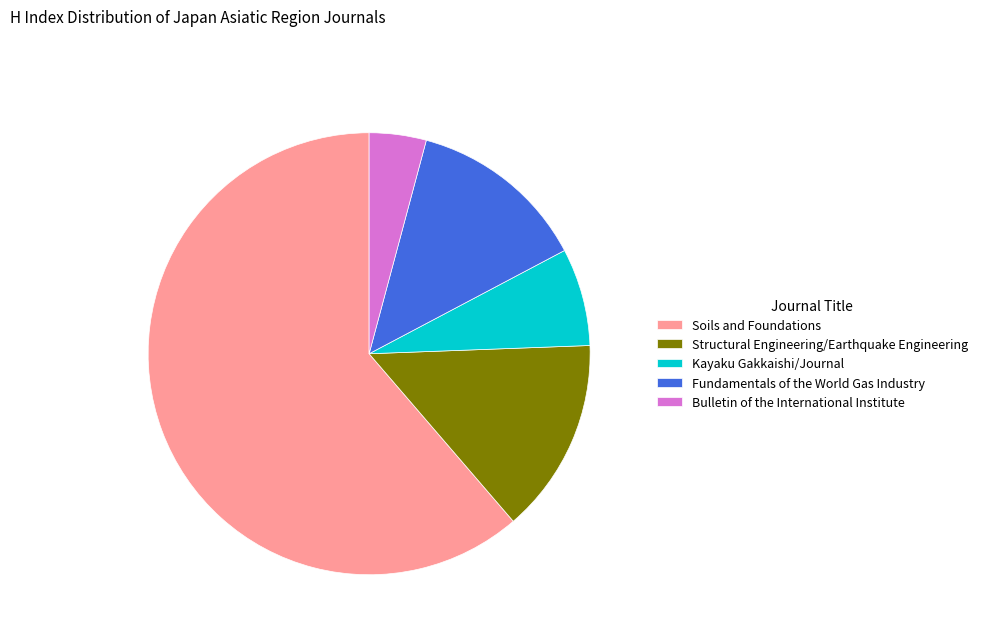

Do Kayaku Gakkaishi/Journal and Structural Engineering/Earthquake Engineering together represent more than half of the pie?

No